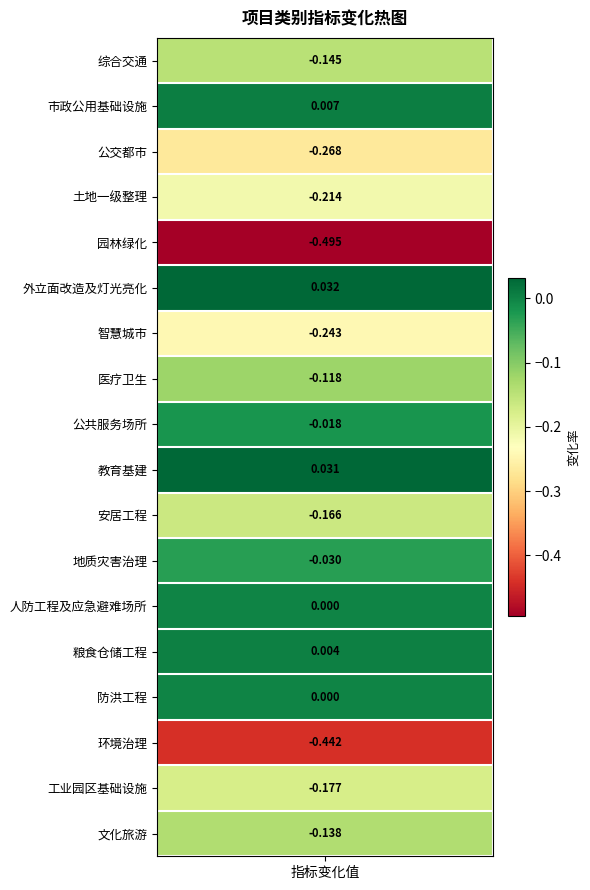

How many categories are shown in the chart?

18